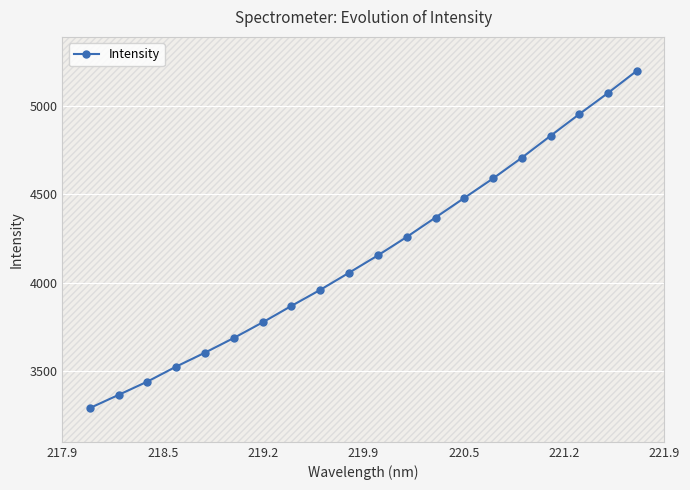

What is the difference between the maximum and minimum values?

1910.9